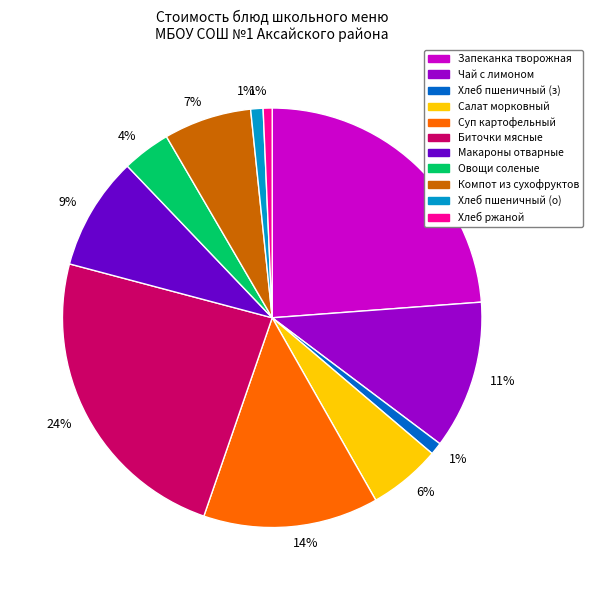

To the nearest percent, what is the difference between the largest and smallest slice percentages?

23%